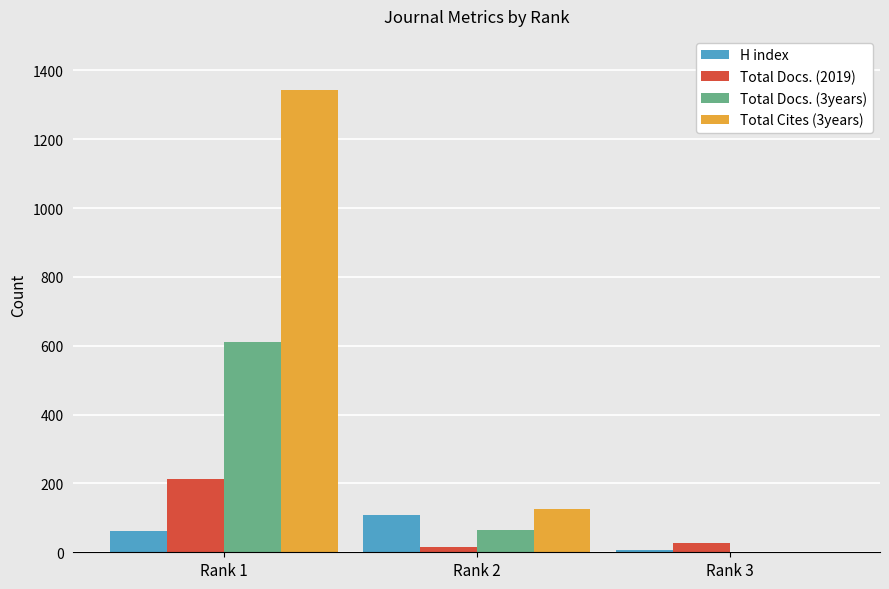

Does the chart contain stacked bars?

No